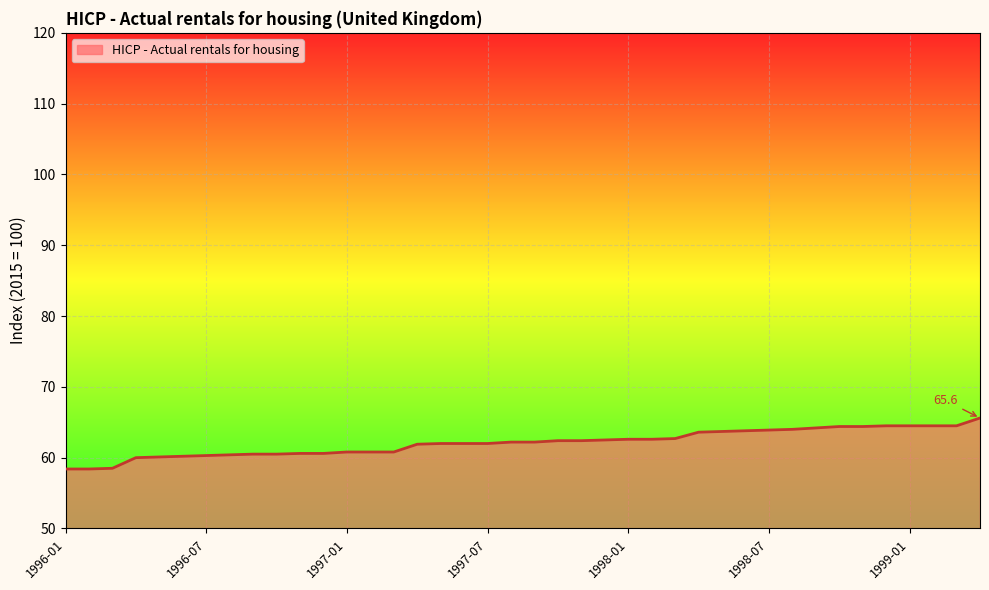

What is the sum of all values?

2484.0